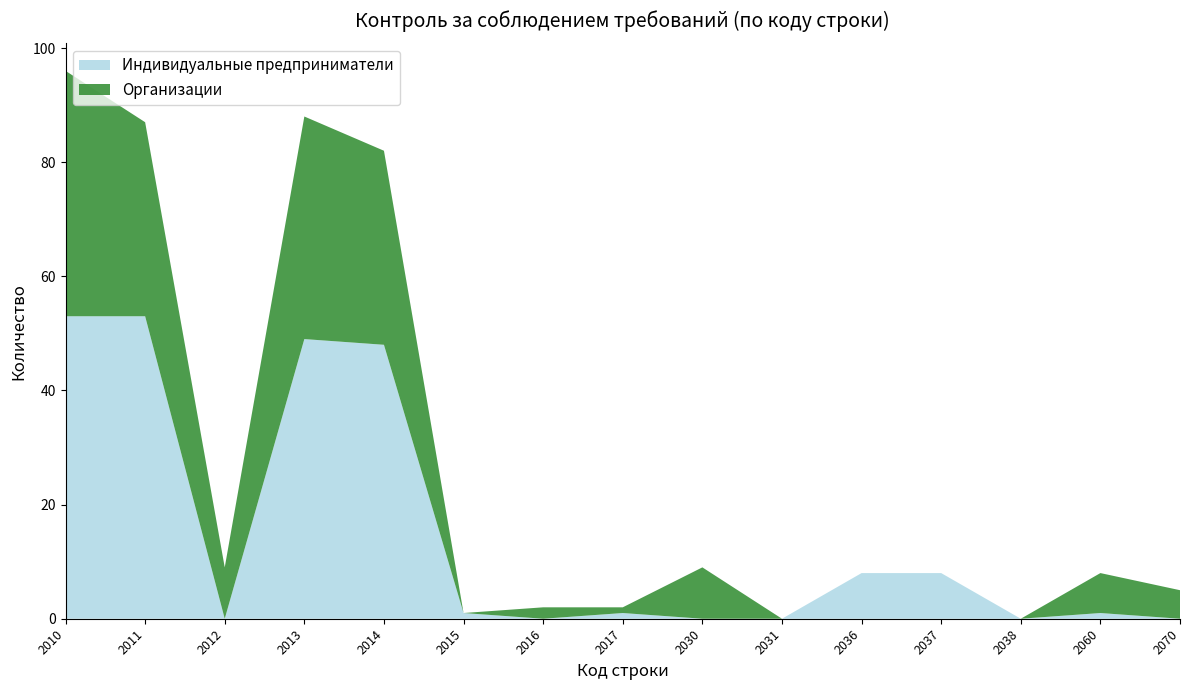

Reading left to right, extract all data points from this chart.

Индивидуальные предприниматели: 53	53	0	49	48	1	0	1	0	0	8	8	0	1	0
Организации: 43	34	9	39	34	0	2	1	9	0	0	0	0	7	5